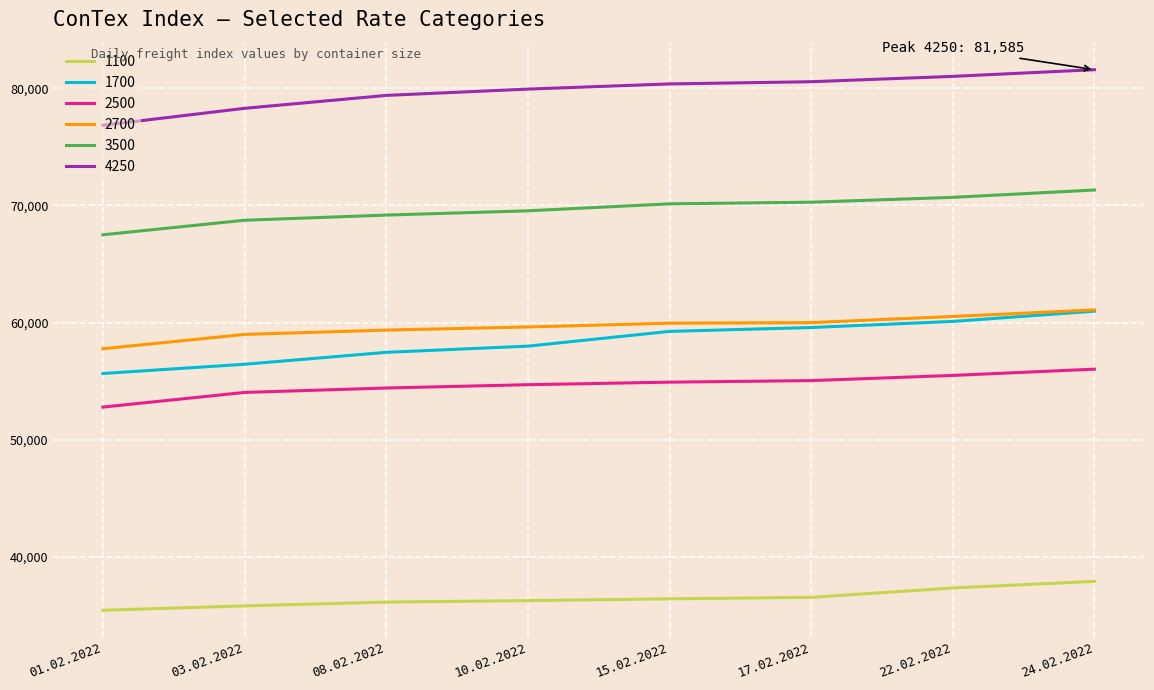

What is the spread (max minus min) of values at 01.02.2022?

41378